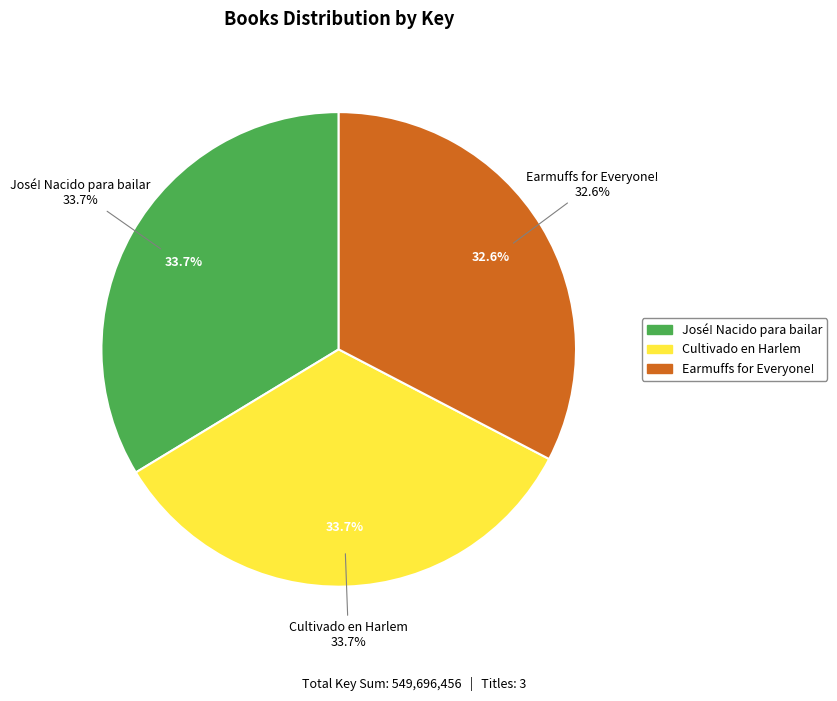

How many slices are in this pie chart?

3